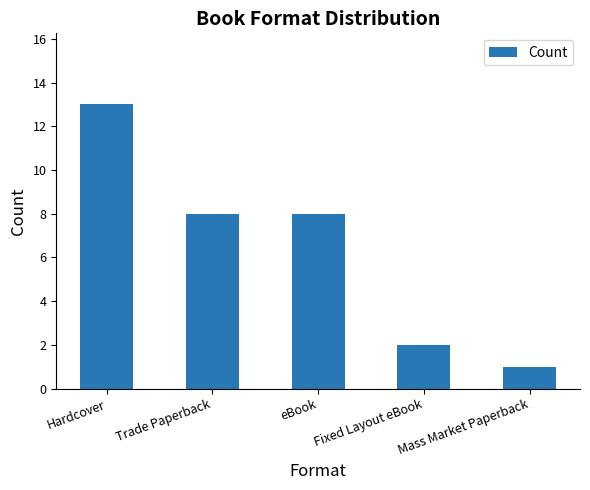

Are the bars horizontal?

No